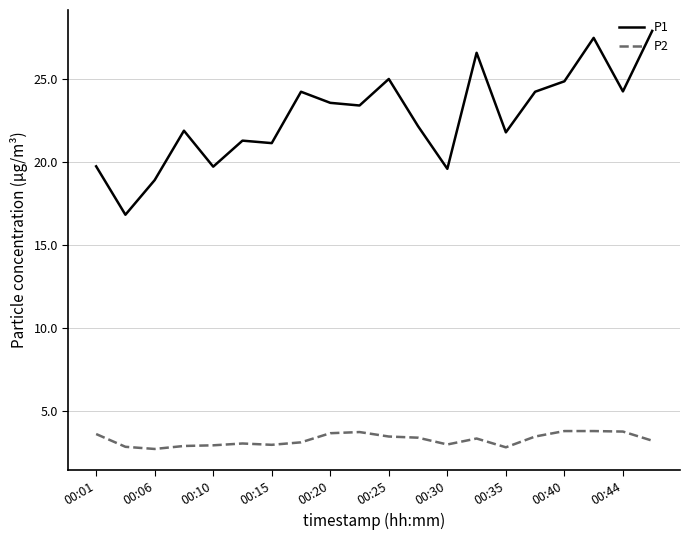

Is this an area chart (filled region under the line)?

No